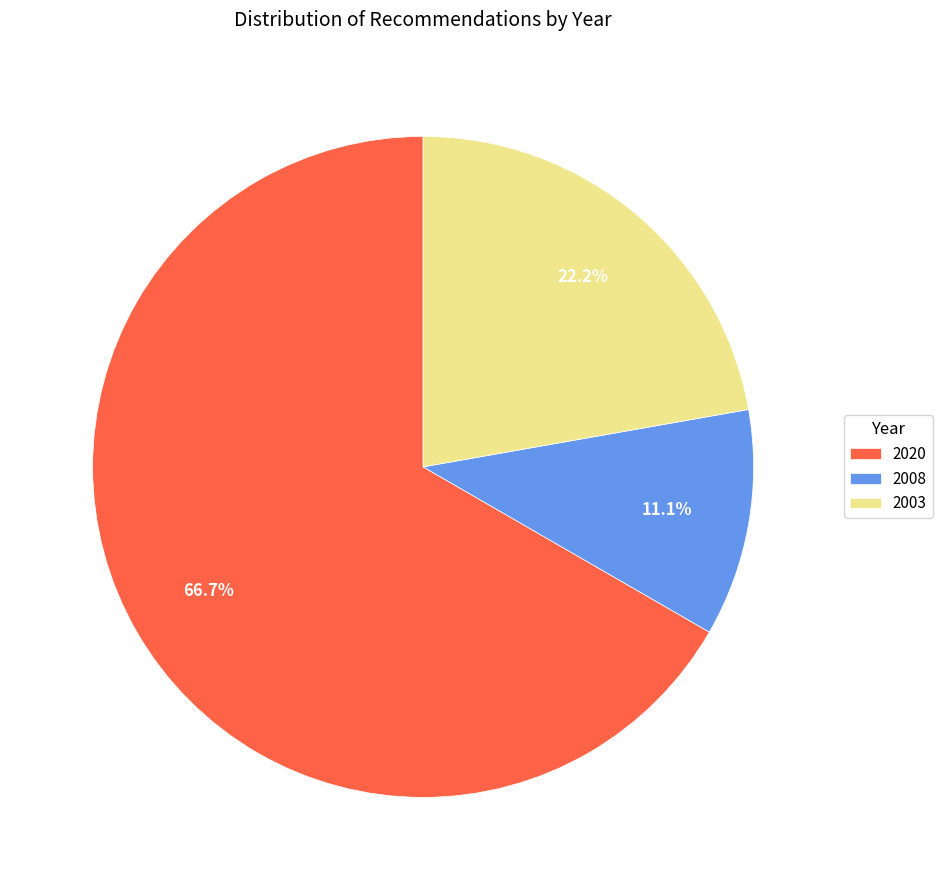

Count the number of slices in the pie.

3